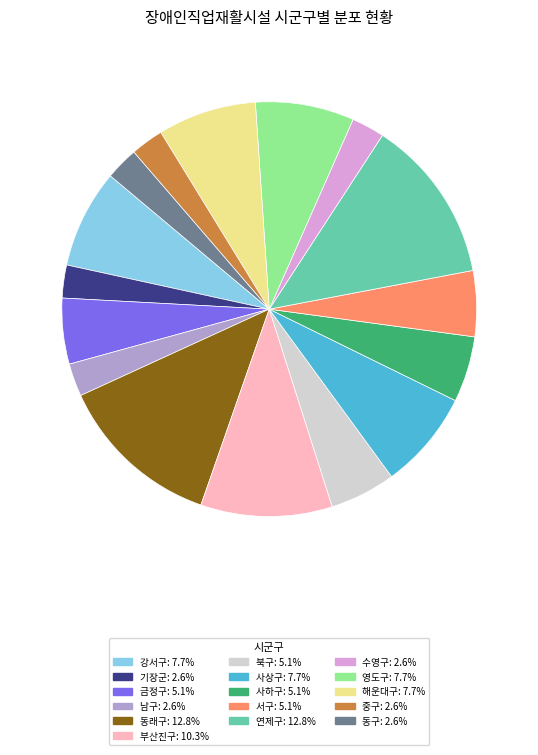

Does any single category account for the majority?

No